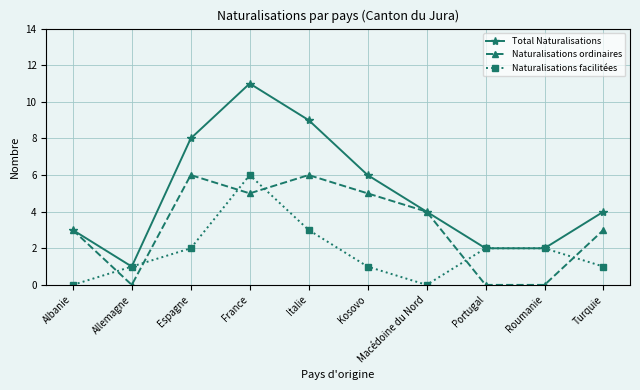

What is the label of the 7th point from the left?

Macédoine du Nord